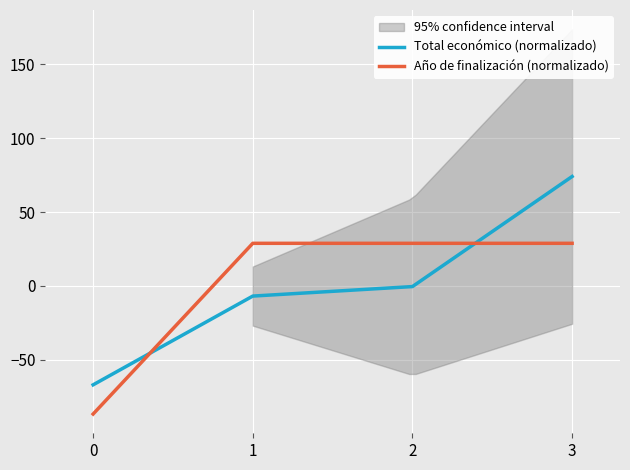

How many values in the Total económico (normalizado) series are below 0?

3